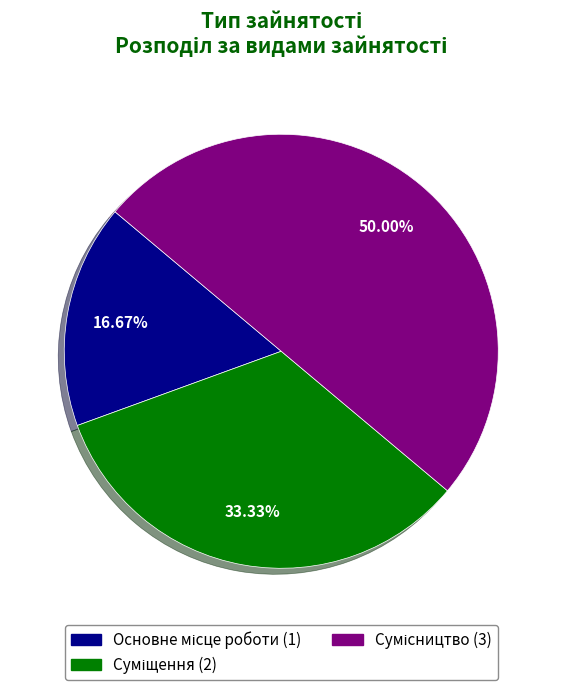

How many slices are in this pie chart?

3